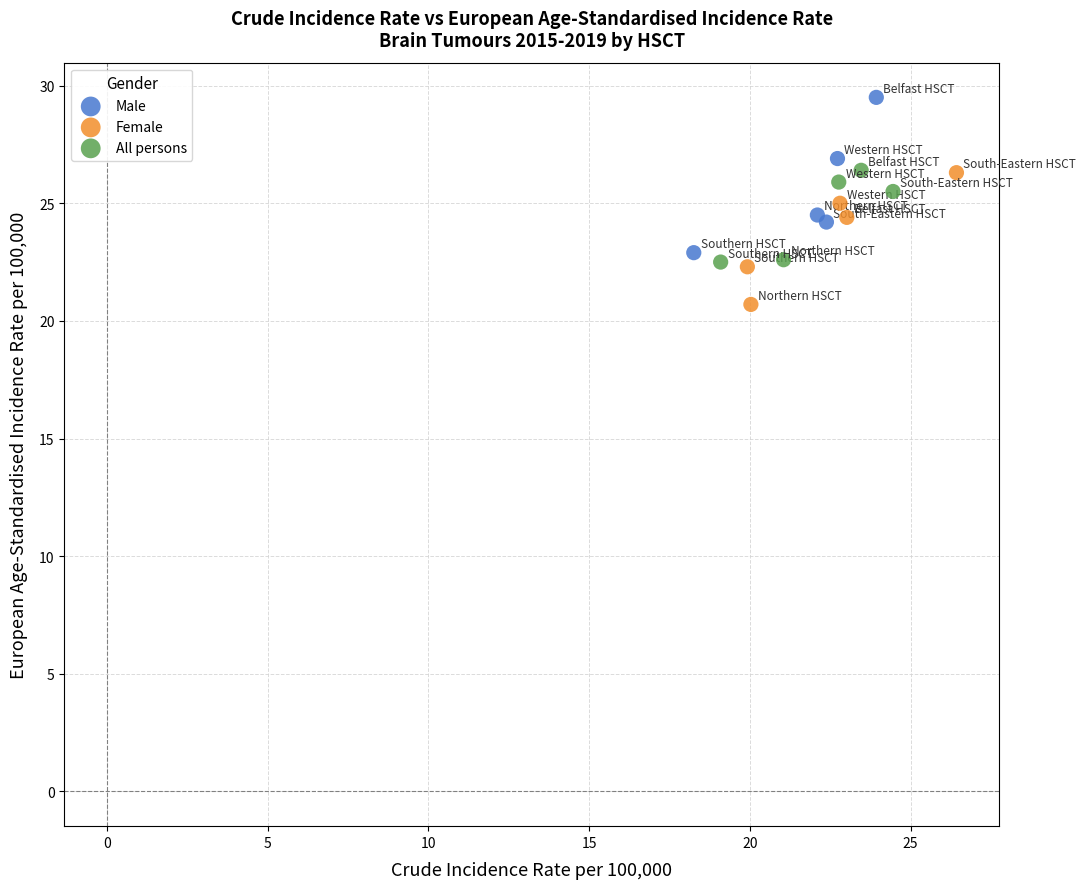

Which series has the widest spread of Y values?

Male